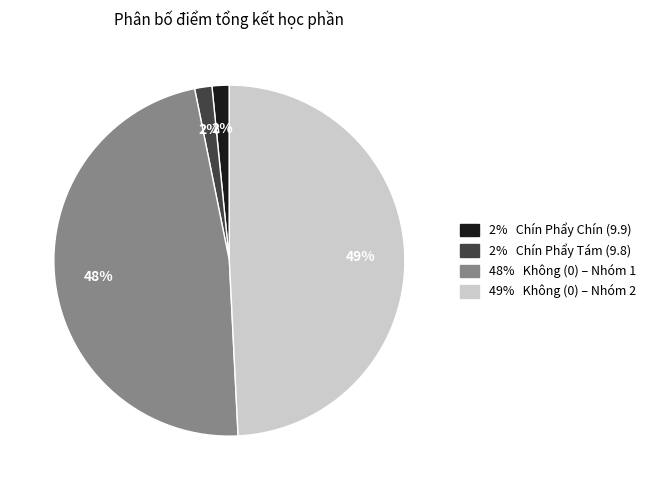

Does any single category account for the majority?

No